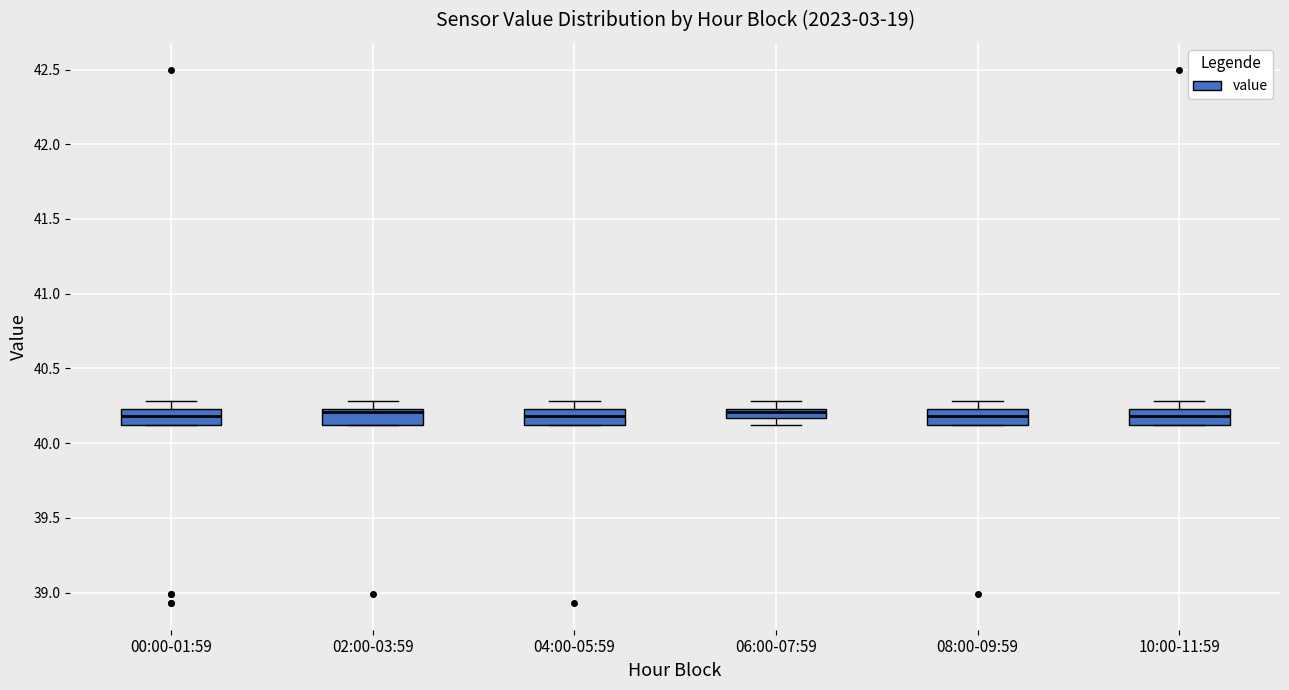

Where does the upper whisker of the box for 04:00-05:59 end on the y-axis? The values are not printed on the chart, so give them approximately, as read against the axis.

40.30